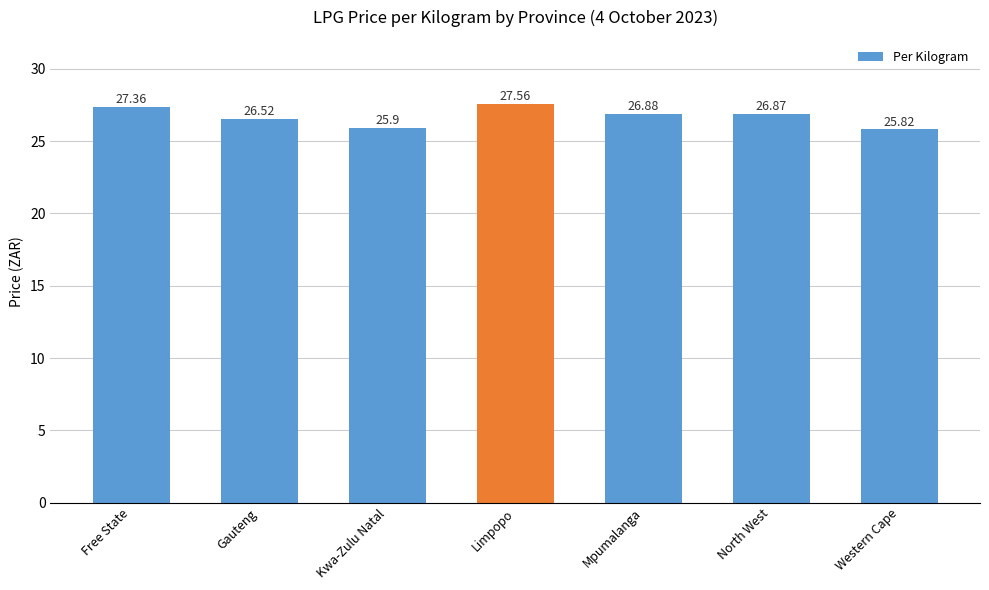

Where does the data first go above 26?

Free State